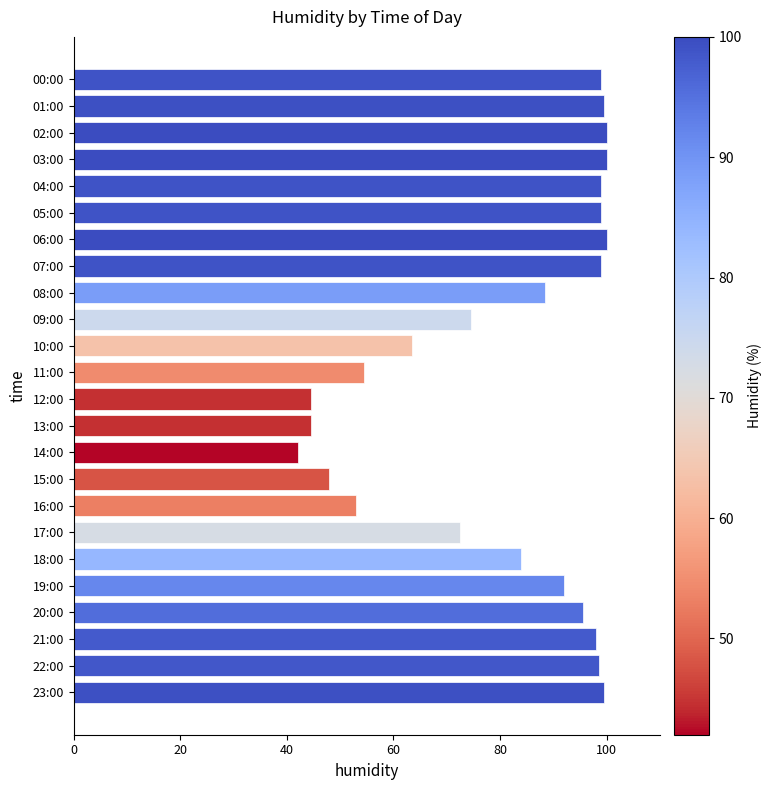

Reading bottom to top, transcribe all the data shown in this chart.

23:00=99.5	22:00=98.5	21:00=98.0	20:00=95.5	19:00=92.0	18:00=84.0	17:00=72.5	16:00=53.0	15:00=48.0	14:00=42.0	13:00=44.5	12:00=44.5	11:00=54.5	10:00=63.5	09:00=74.5	08:00=88.5	07:00=99.0	06:00=100.0	05:00=99.0	04:00=99.0	03:00=100.0	02:00=100.0	01:00=99.5	00:00=99.0